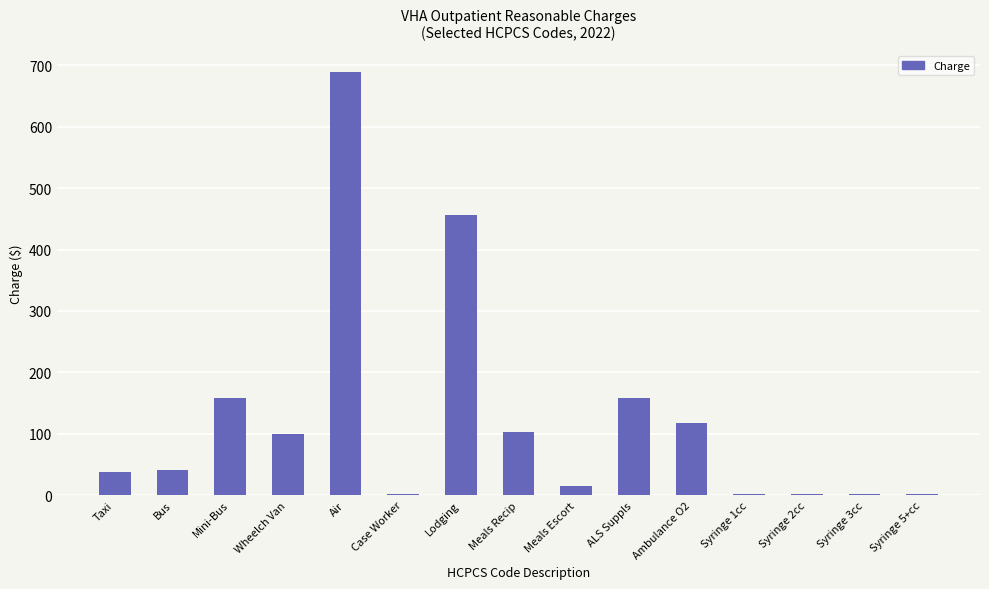

What is the sum of all values?

1881.5